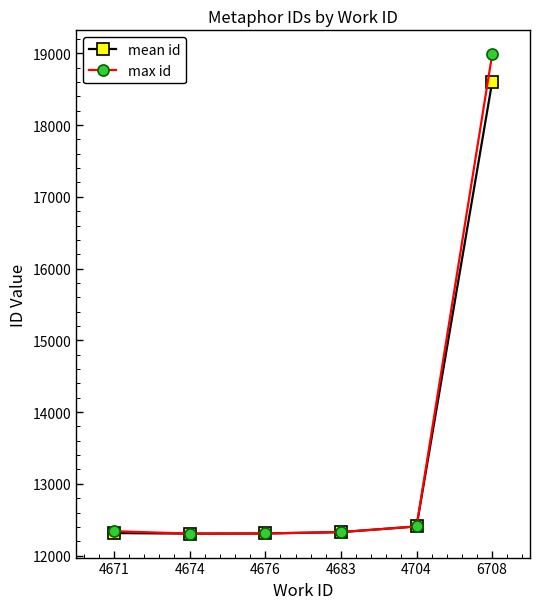

Is the value of mean id at 6708 greater than the value of max id at 4671?

Yes